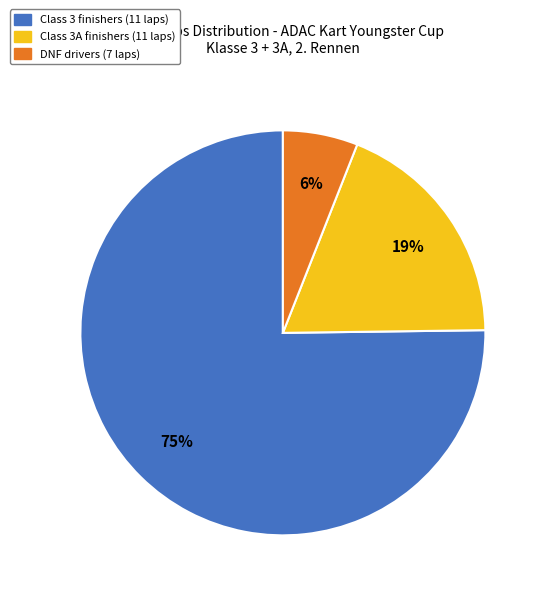

To the nearest percent, what is the average slice percentage?

33%